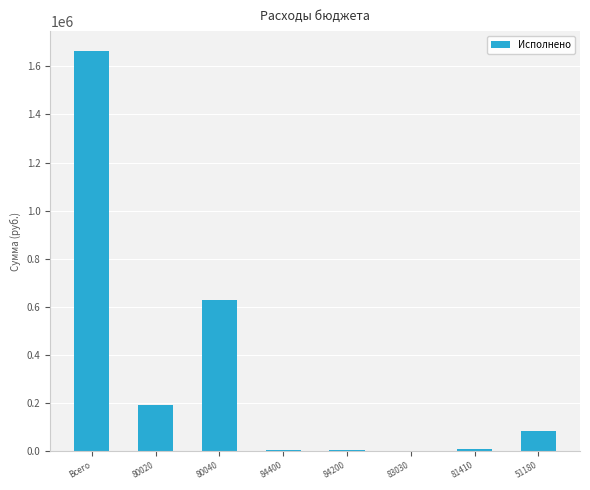

Where is the data nearest to the value 831824?

80040